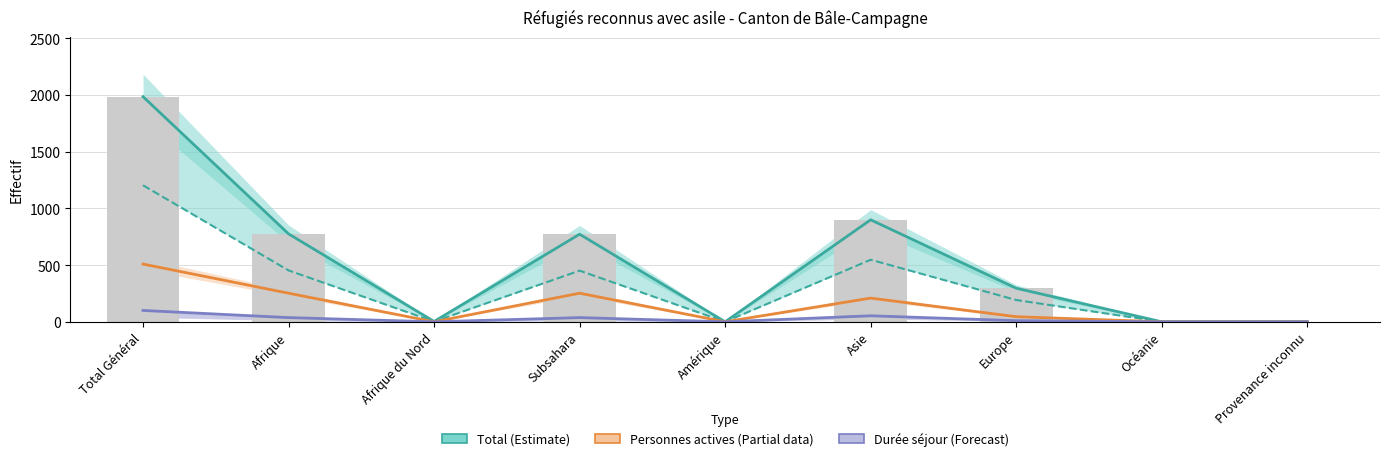

What position from the right is Asie?

4